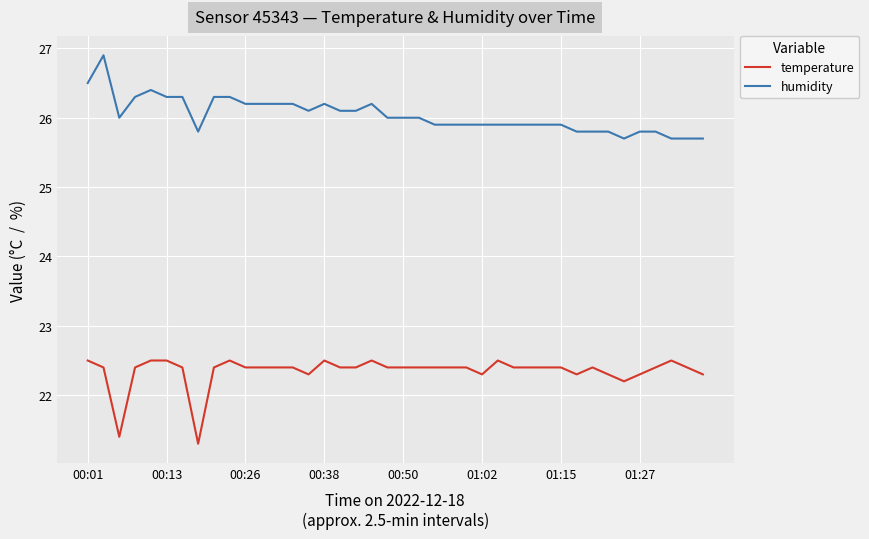

Rank the series by their average value, from highest to lowest.

humidity, temperature